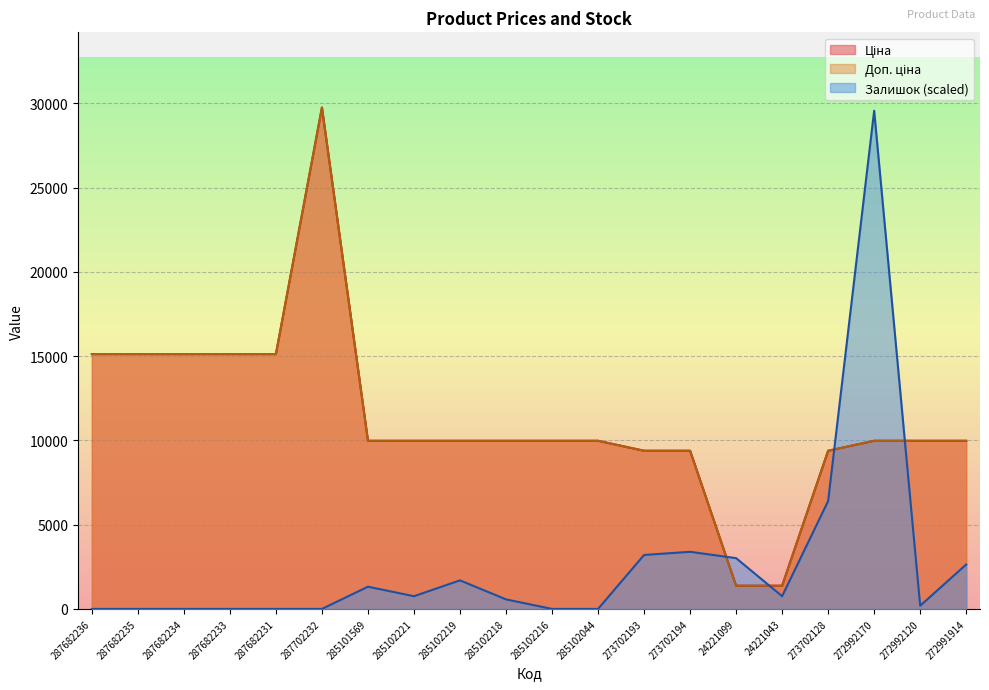

Reading left to right, what are all the values shown in this chart?

Ціна: 287682236=15120.0	287682235=15120.0	287682234=15120.0	287682233=15120.0	287682231=15120.0	287702232=29747.2	285101569=9975.0	285102221=9975.0	285102219=9975.0	285102218=9975.0	285102216=9975.0	285102044=9975.0	273702193=9384.0	273702194=9384.0	24221099=1375.4	24221043=1375.4	273702128=9384.0	272992170=9975.0	272992120=9975.0	272991914=9975.0
Доп. ціна: 287682236=15120.0	287682235=15120.0	287682234=15120.0	287682233=15120.0	287682231=15120.0	287702232=29747.2	285101569=9975.0	285102221=9975.0	285102219=9975.0	285102218=9975.0	285102216=9975.0	285102044=9975.0	273702193=9384.0	273702194=9384.0	24221099=1375.0	24221043=1375.0	273702128=9384.0	272992170=9975.0	272992120=9975.0	272991914=9975.0
Залишок: 287682236=0.0	287682235=0.0	287682234=0.0	287682233=0.0	287682231=0.0	287702232=0.0	285101569=1317.9	285102221=753.1	285102219=1694.5	285102218=564.8	285102216=0.0	285102044=0.0	273702193=3200.7	273702194=3388.9	24221099=3012.4	24221043=753.1	273702128=6401.3	272992170=29559.0	272992120=188.3	272991914=2635.8